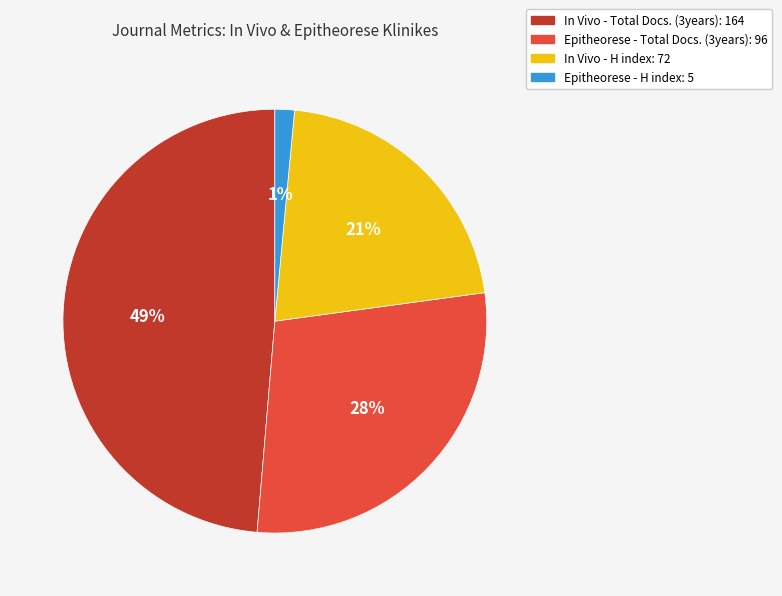

Is there a majority slice in this chart?

No